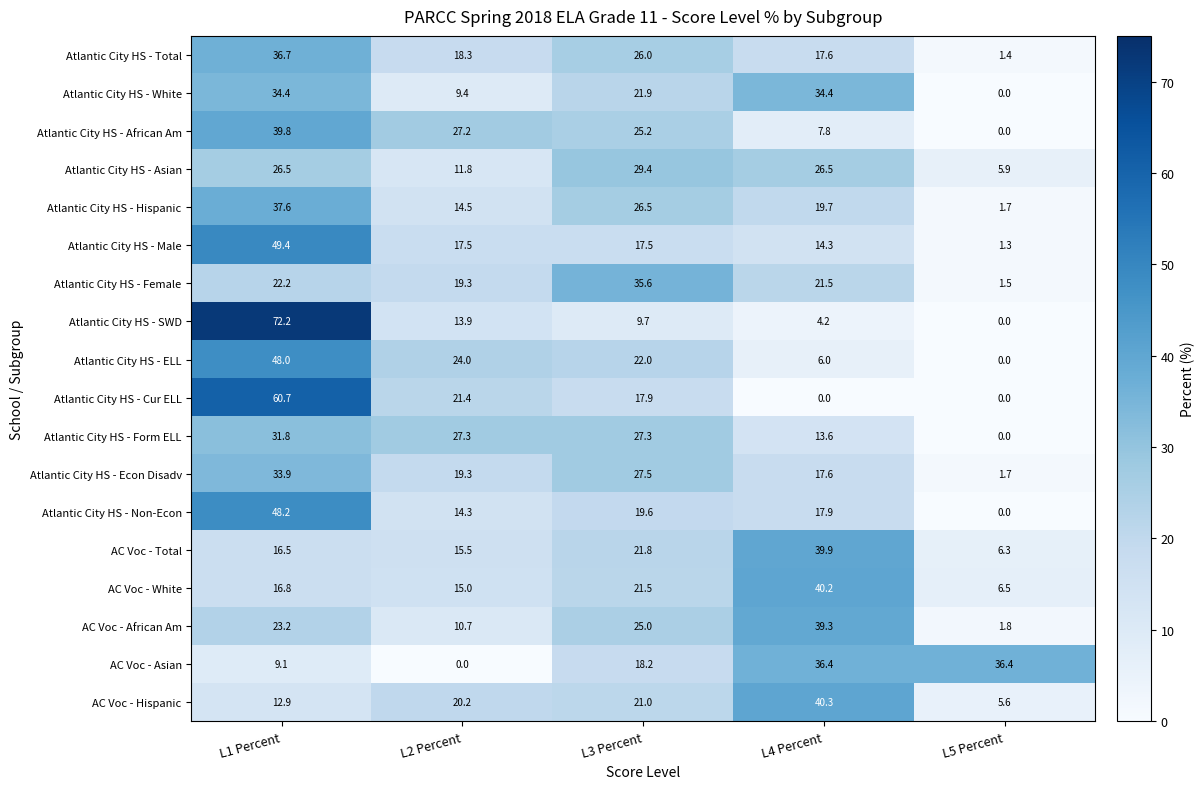

Which series has the largest range (max minus min)?

Atlantic City HS - SWD